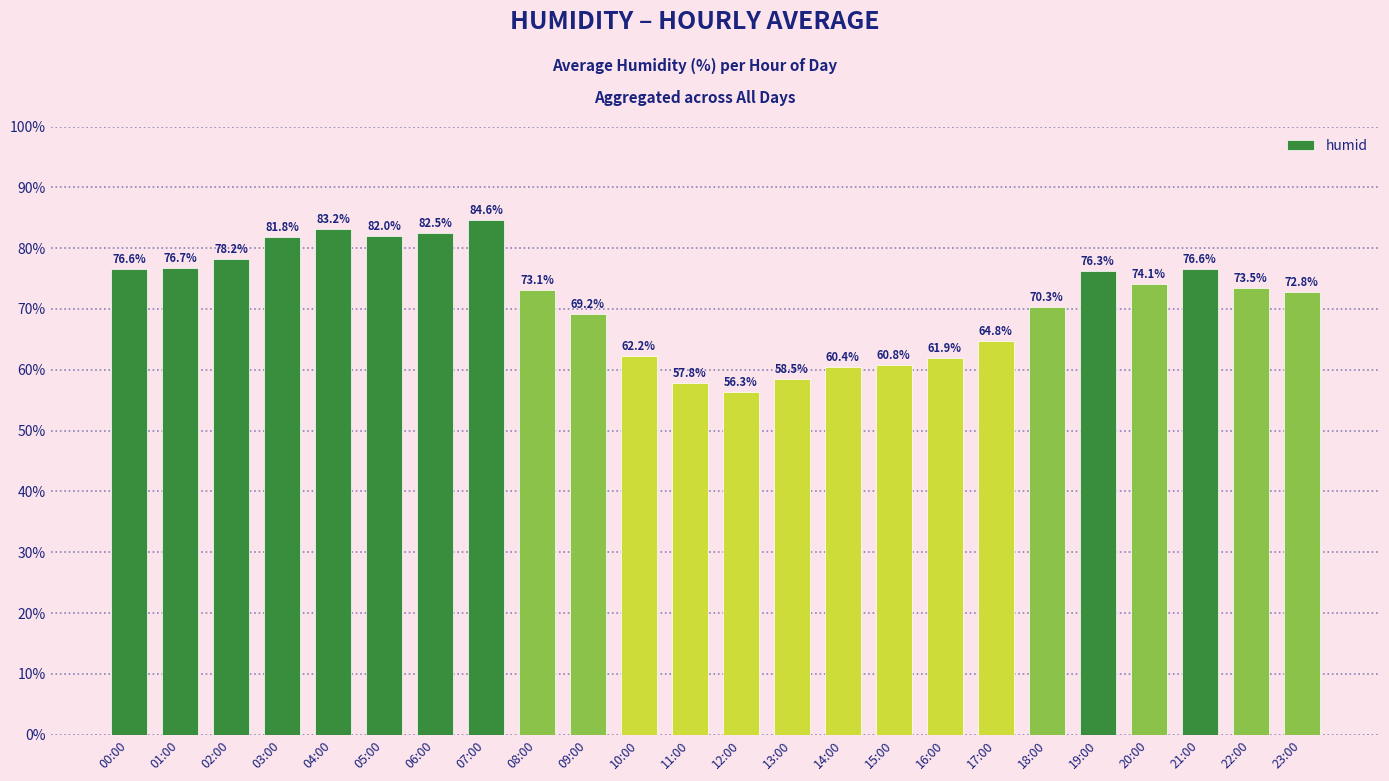

Reading left to right, what are all the values shown in this chart?

76.6	76.7	78.2	81.8	83.2	82.0	82.5	84.6	73.1	69.2	62.2	57.8	56.3	58.5	60.4	60.8	61.9	64.8	70.3	76.3	74.1	76.6	73.5	72.8